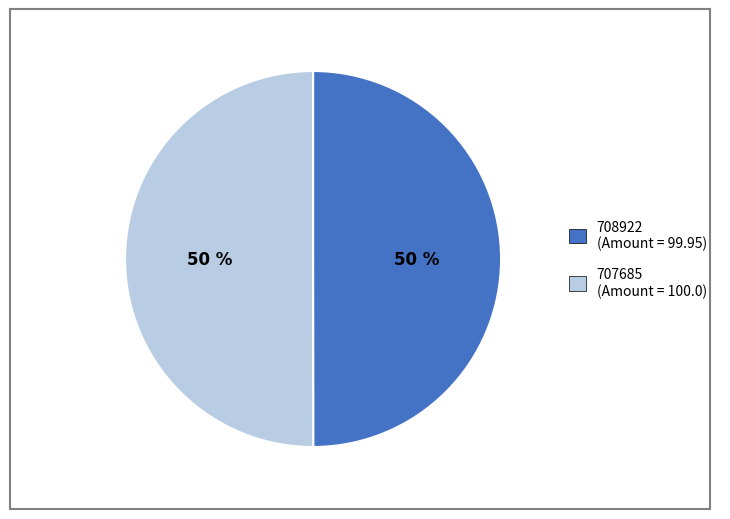

Count the number of slices in the pie.

2